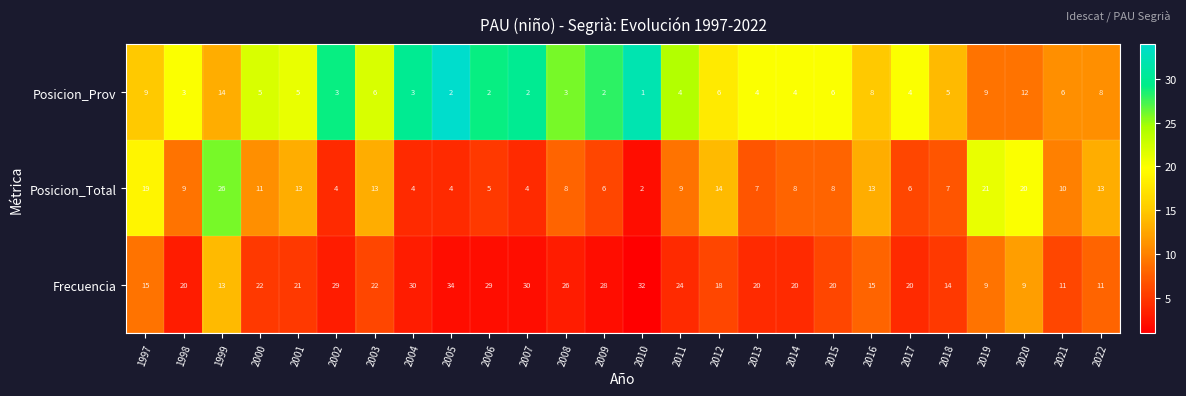

What is the spread (max minus min) of values at 2005?

32